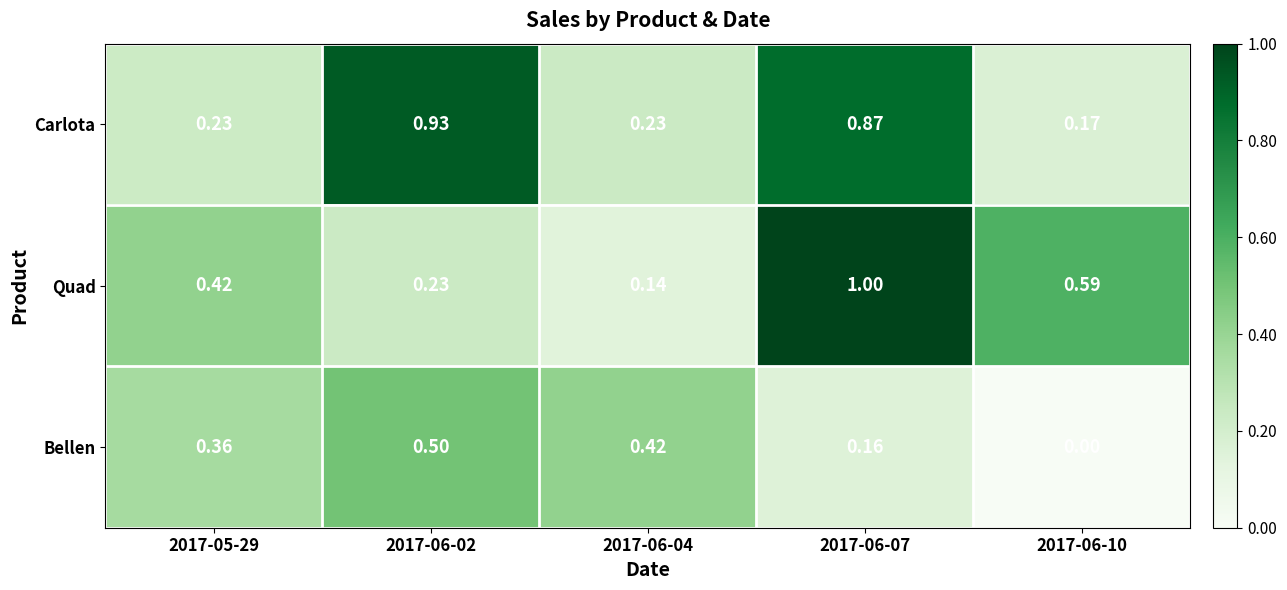

Which series has the largest range (max minus min)?

Quad